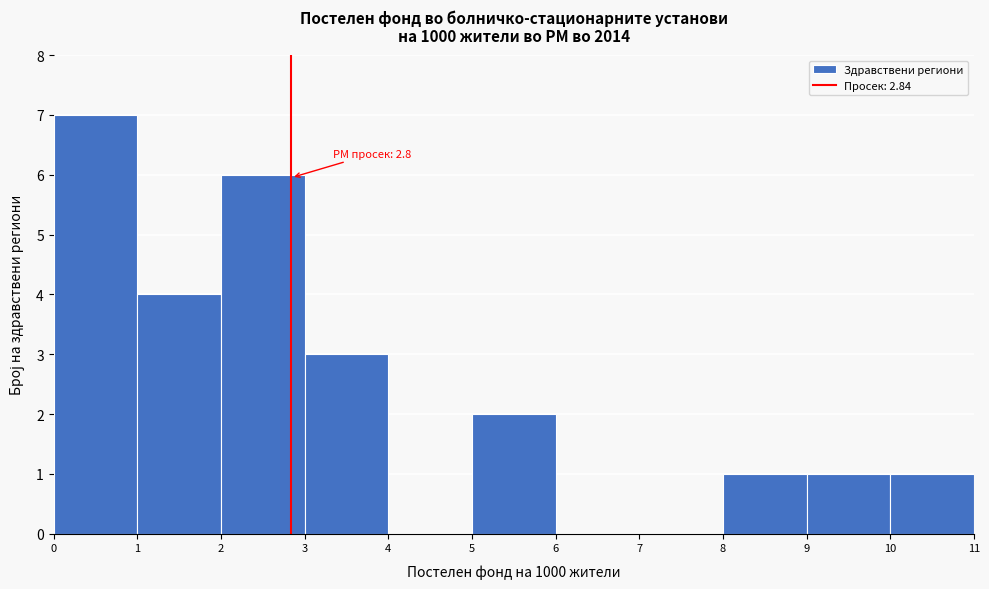

Which range on the x-axis has the tallest bar?

0 to 1